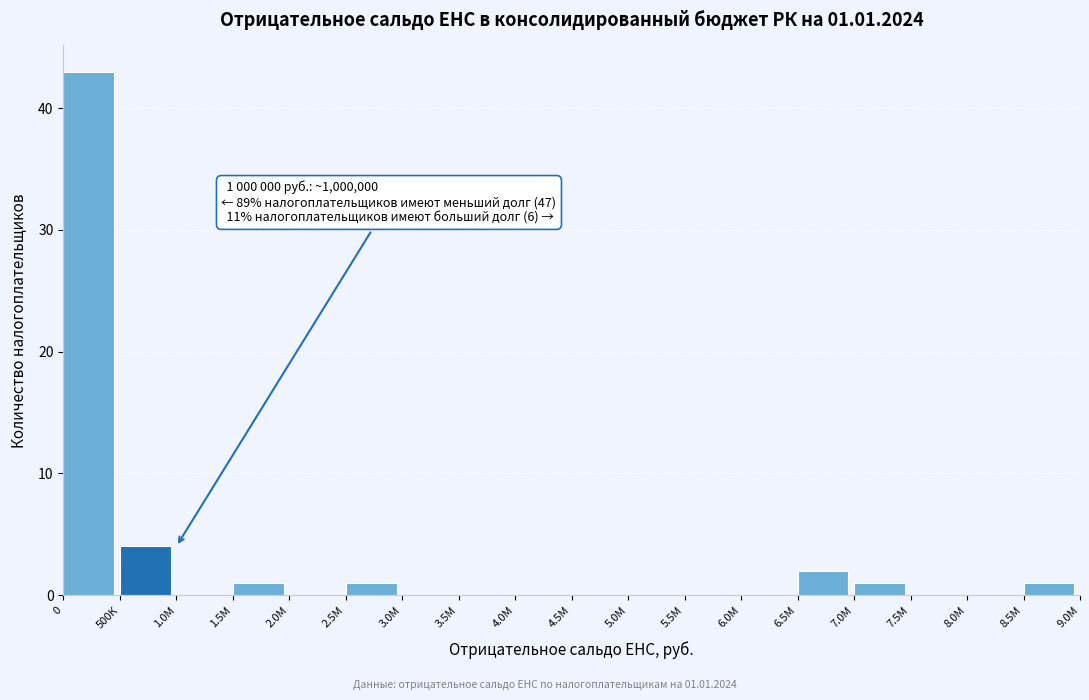

Reading left to right, extract all data points from this chart.

0=43	500К=4	1.0М=0	1.5М=1	2.0М=0	2.5М=1	3.0М=0	3.5М=0	4.0М=0	4.5М=0	5.0М=0	5.5М=0	6.0М=0	6.5М=2	7.0М=1	7.5М=0	8.0М=0	8.5М=1